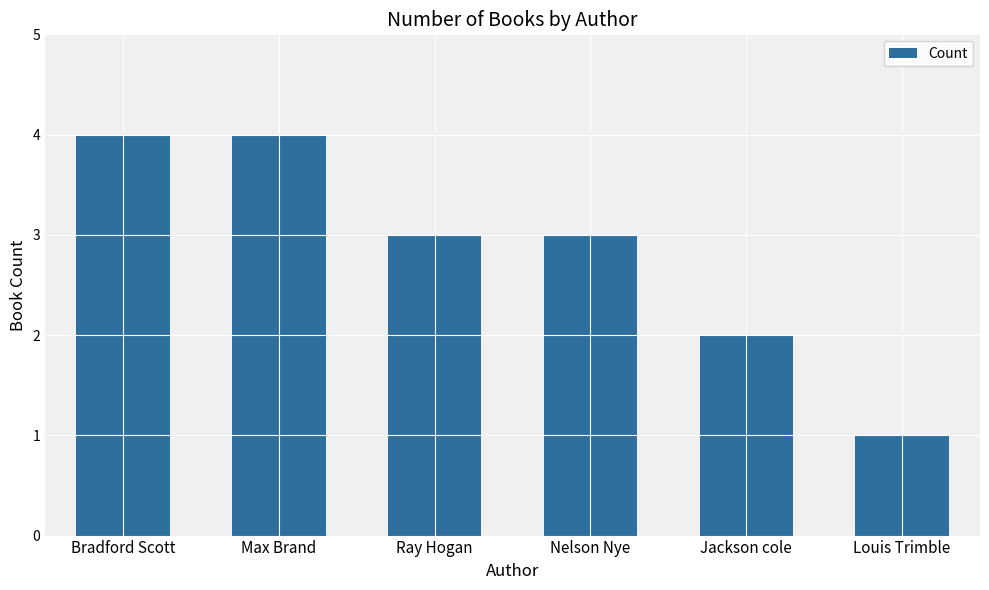

What is the change in value from Bradford Scott to Nelson Nye?

-1